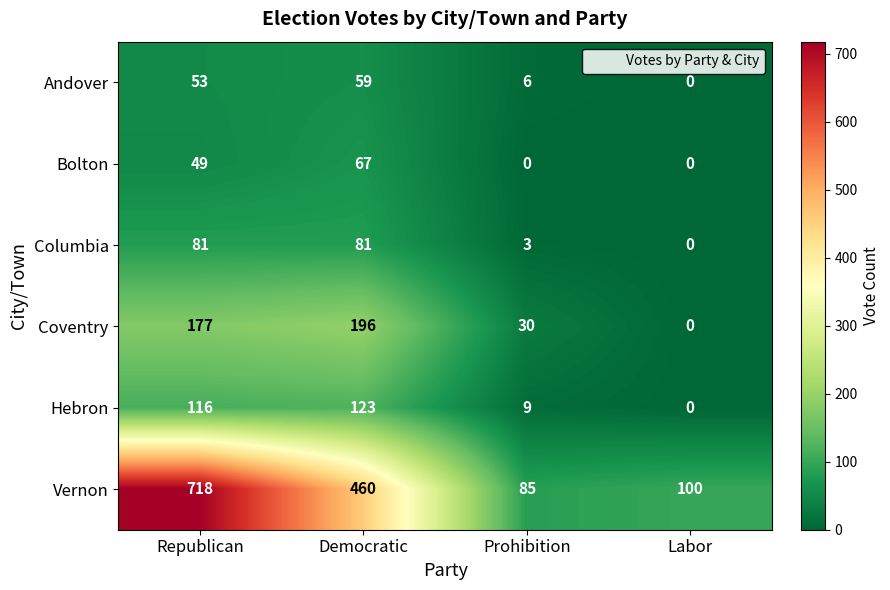

How many series are shown in this chart?

6